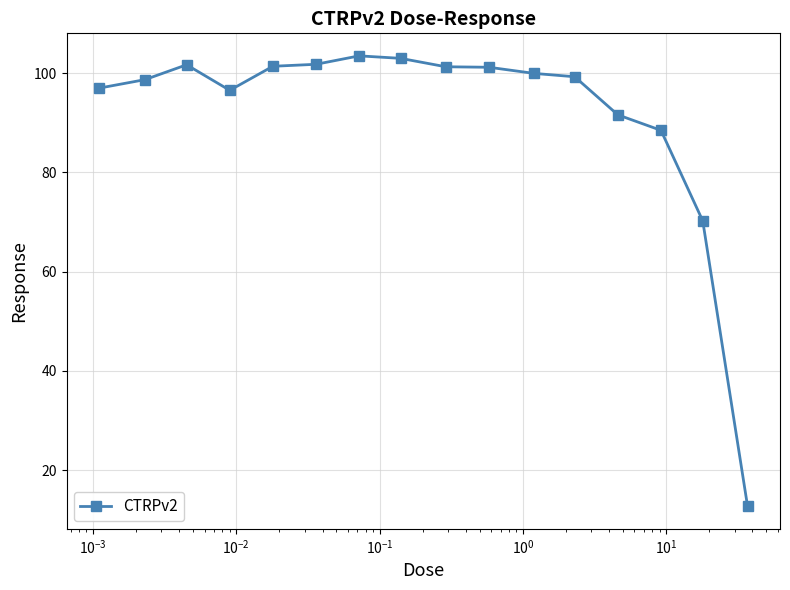

What is the value of the 5th point from the left?

101.4